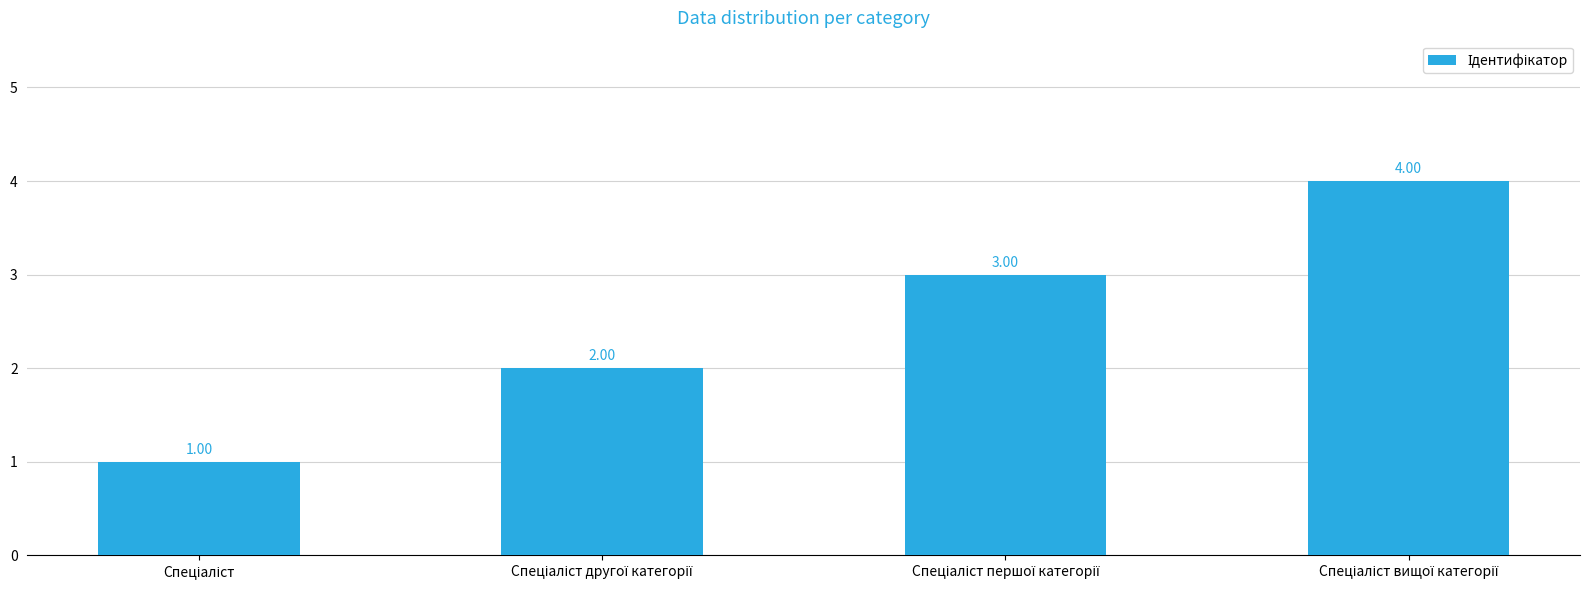

What is the difference between the maximum and minimum values?

3